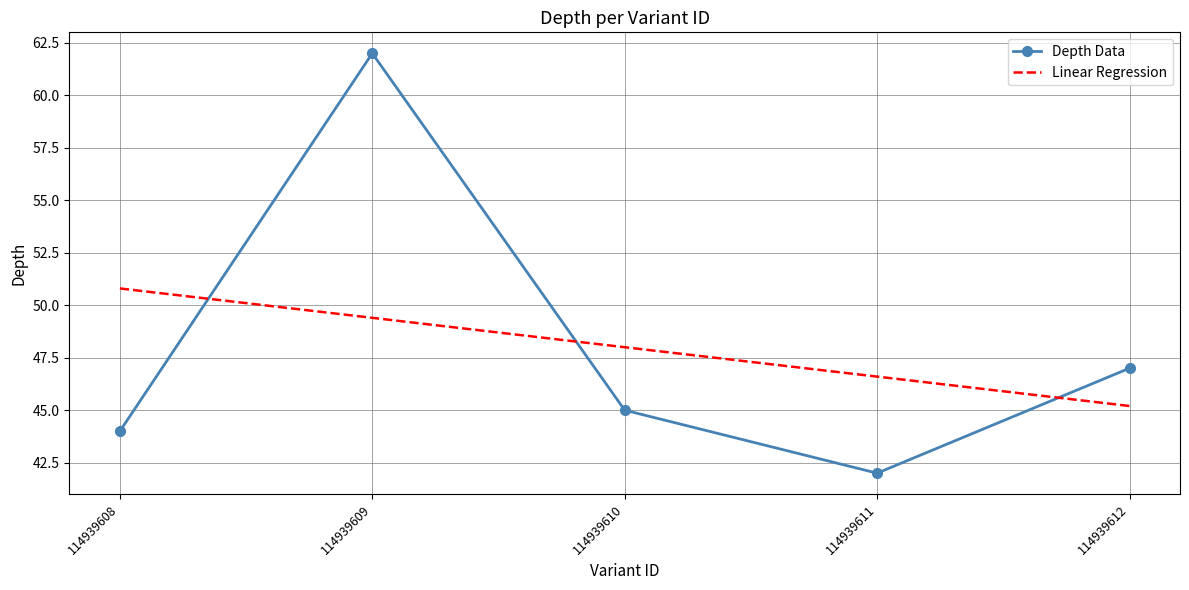

What is the greatest value displayed?

62